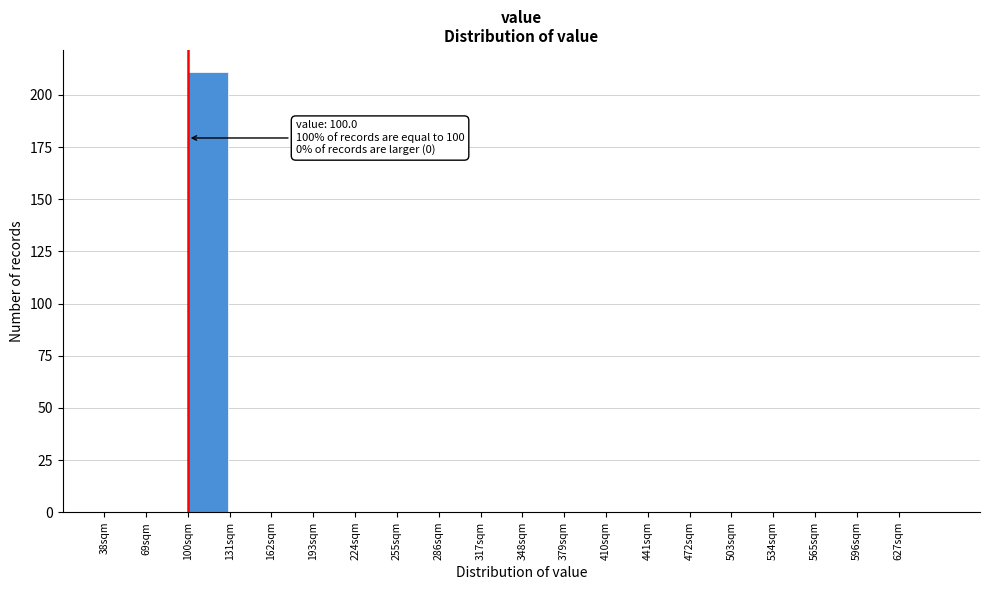

Which range on the x-axis has the tallest bar?

100 to 131